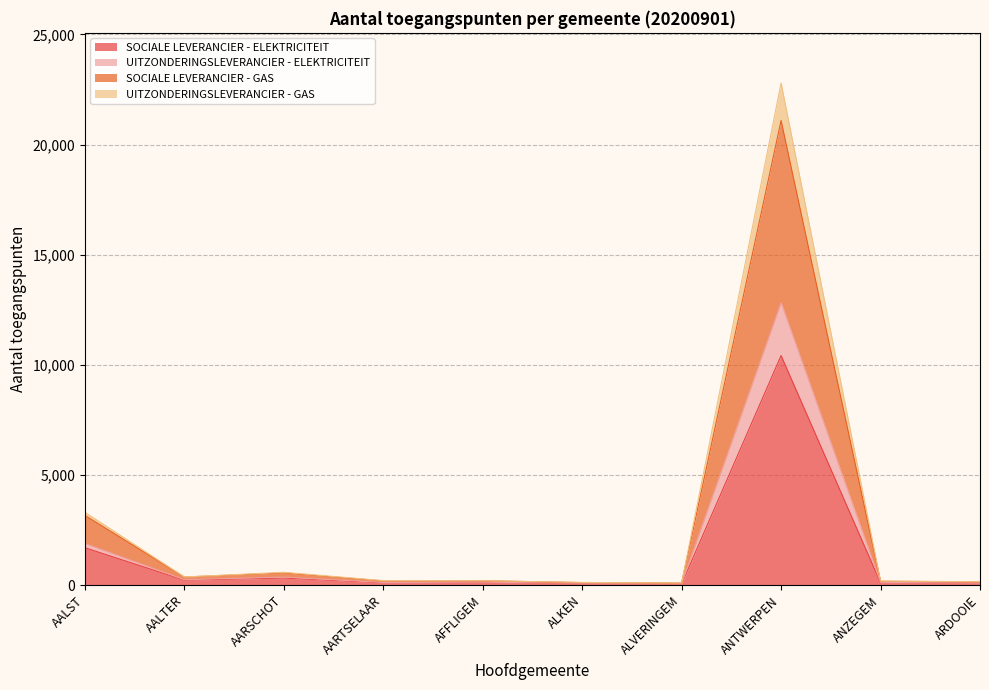

The SOCIALE LEVERANCIER - ELEKTRICITEIT series shows 10419 at ANTWERPEN. True or false?

True